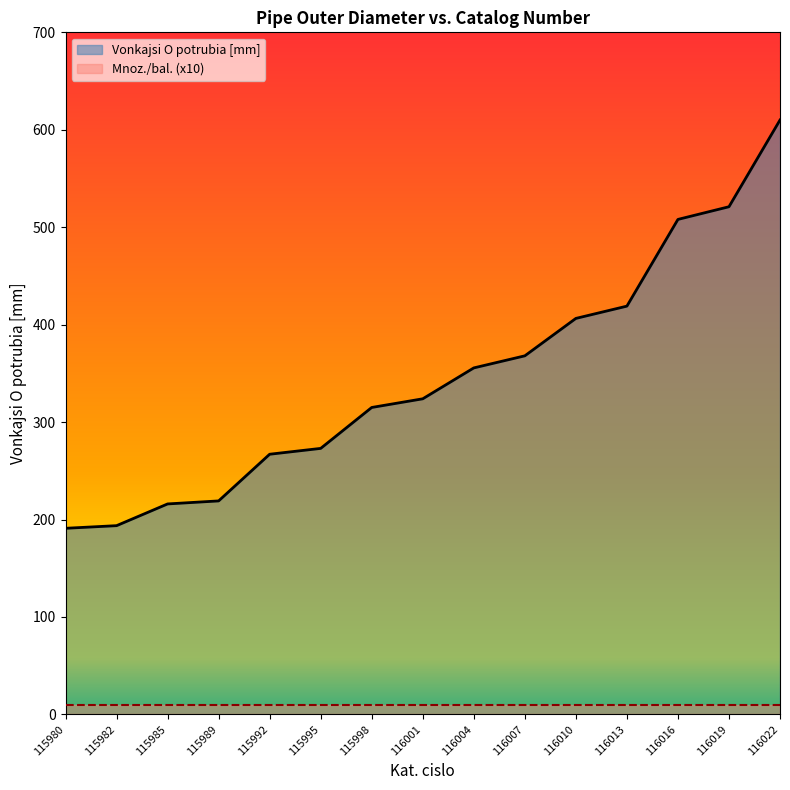

Reading left to right, list all the values displayed in this chart.

191.0	193.7	216.0	219.1	267.0	273.0	315.0	323.9	355.6	368.0	406.4	419.0	508.0	521.0	610.0